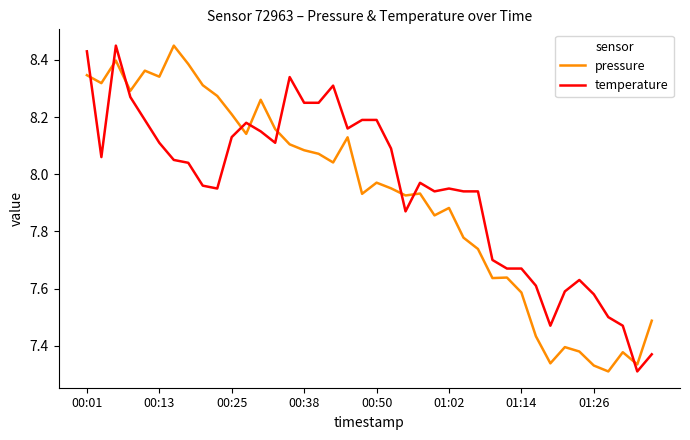

What is the difference between the maximum and minimum values in the temperature series?

1.1